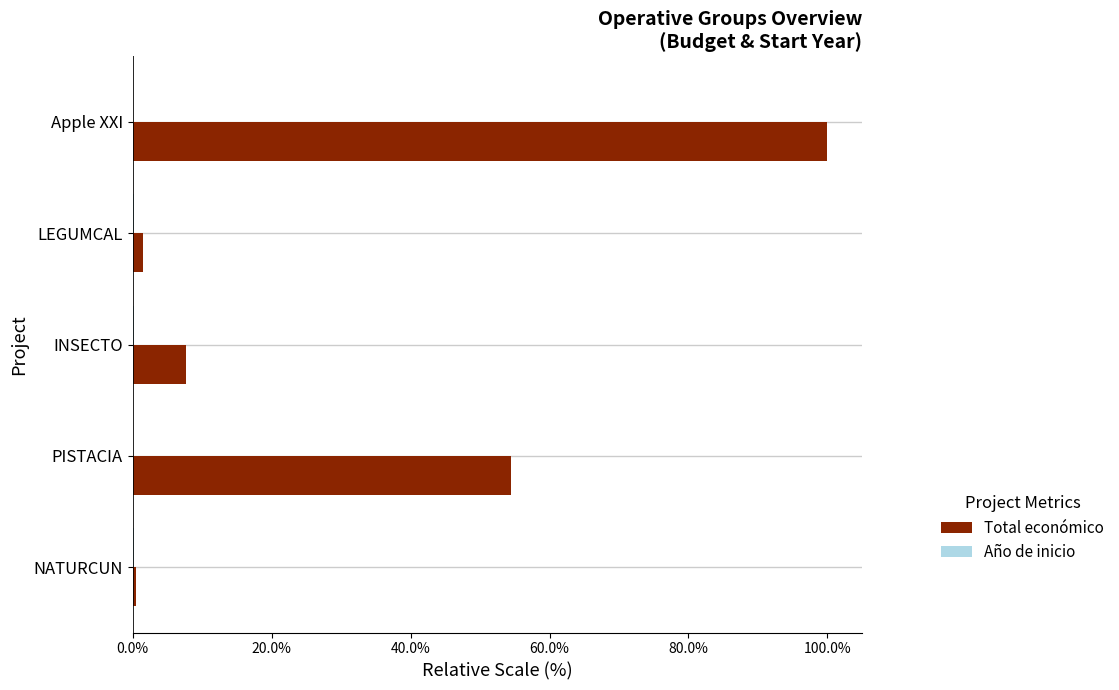

At which label is Total económico closest to 50?

PISTACIA